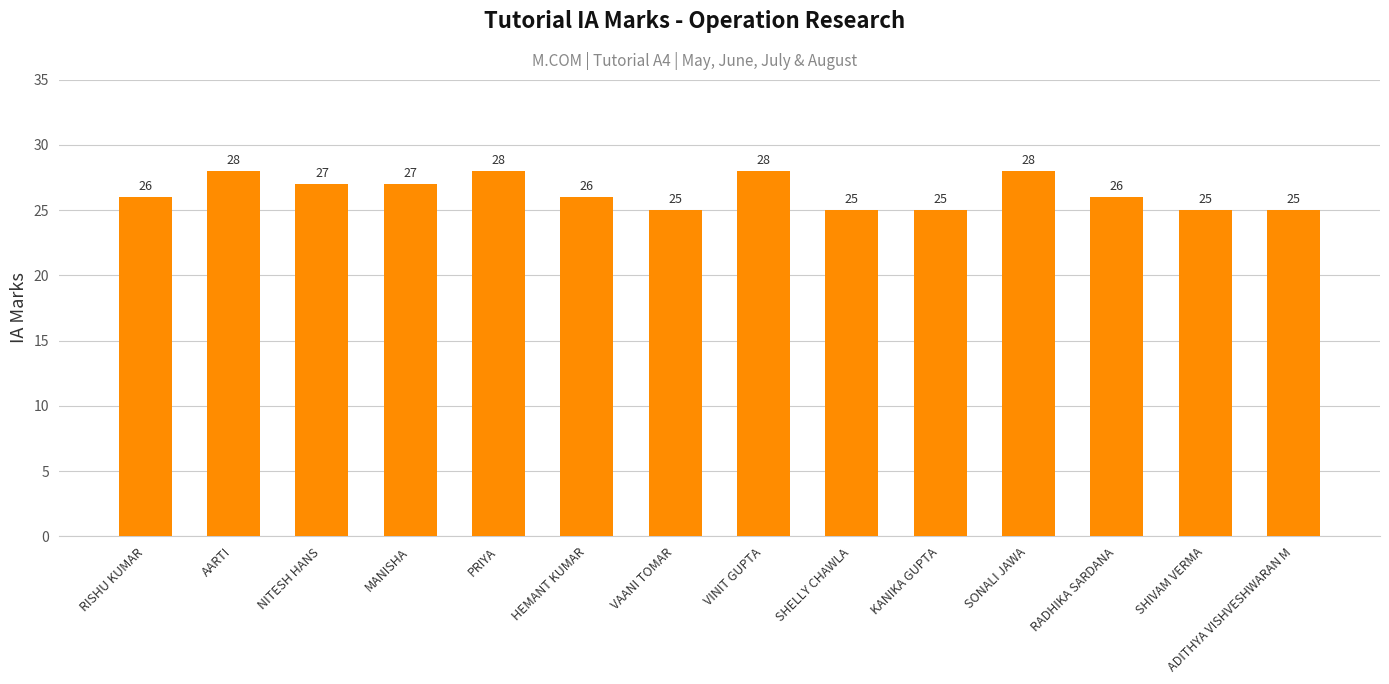

Is it true that the value at SHIVAM VERMA is 35?

False